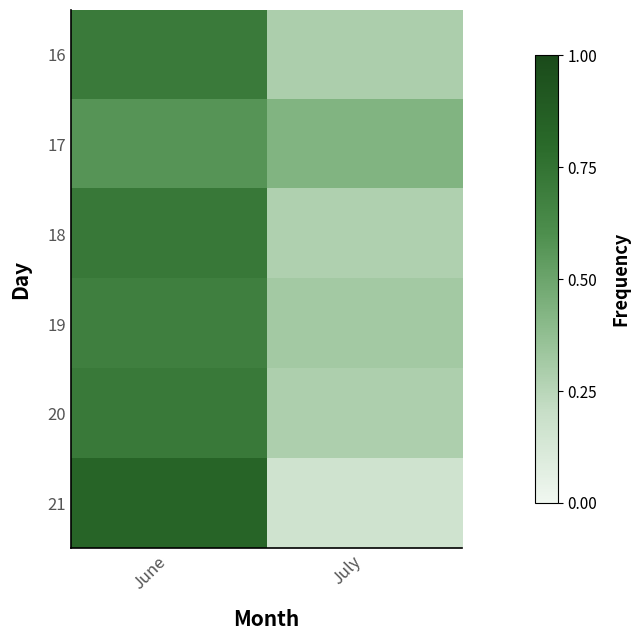

Reading left to right, transcribe all the data shown in this chart.

16: June=0.7	July=0.3
17: June=0.6	July=0.4
18: June=0.7	July=0.3
19: June=0.7	July=0.3
20: June=0.7	July=0.3
21: June=0.8	July=0.2